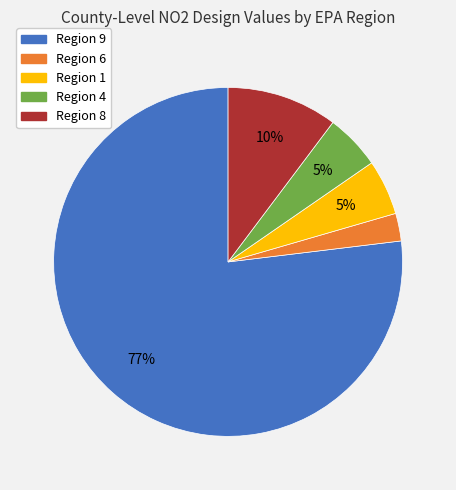

Does any single category account for the majority?

Yes